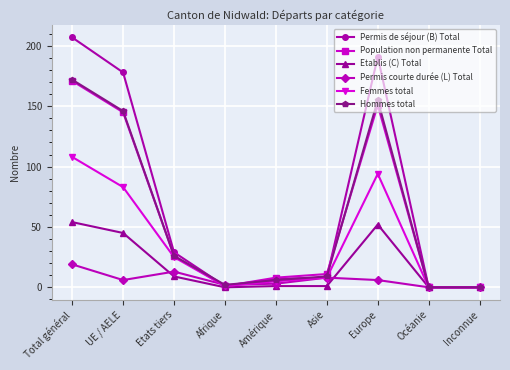

Is it true that Femmes total equals 35 at Inconnue?

False